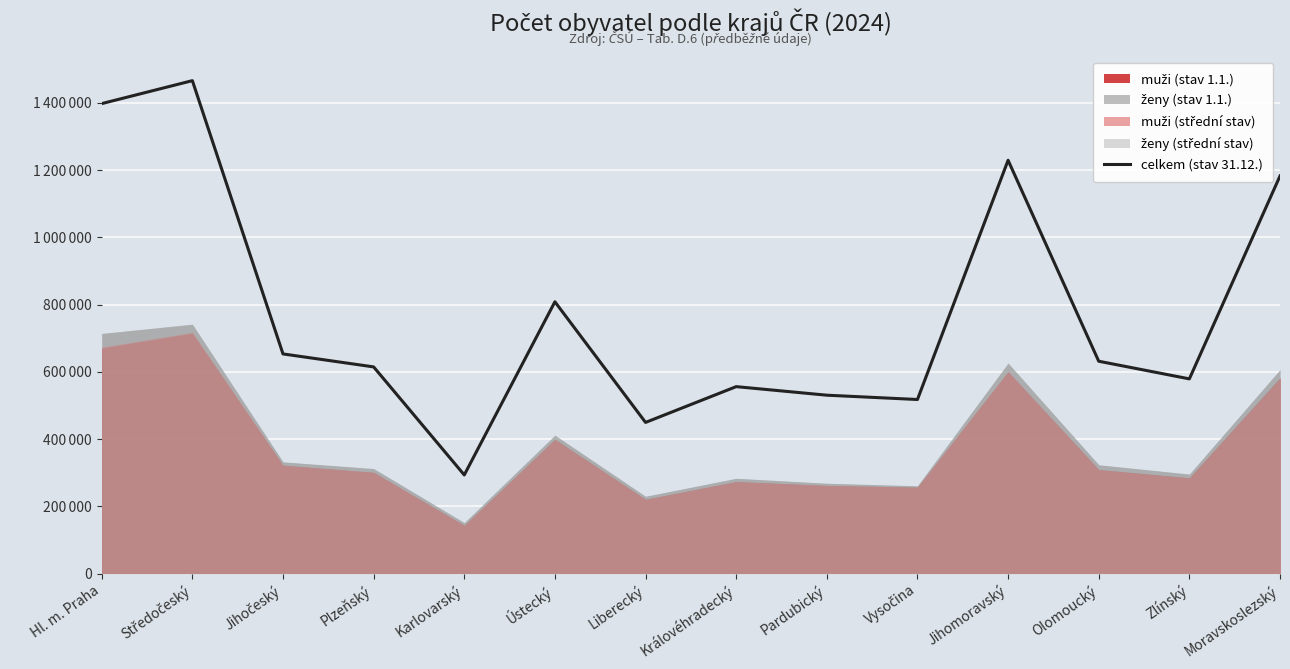

What position from the right is Olomoucký?

3